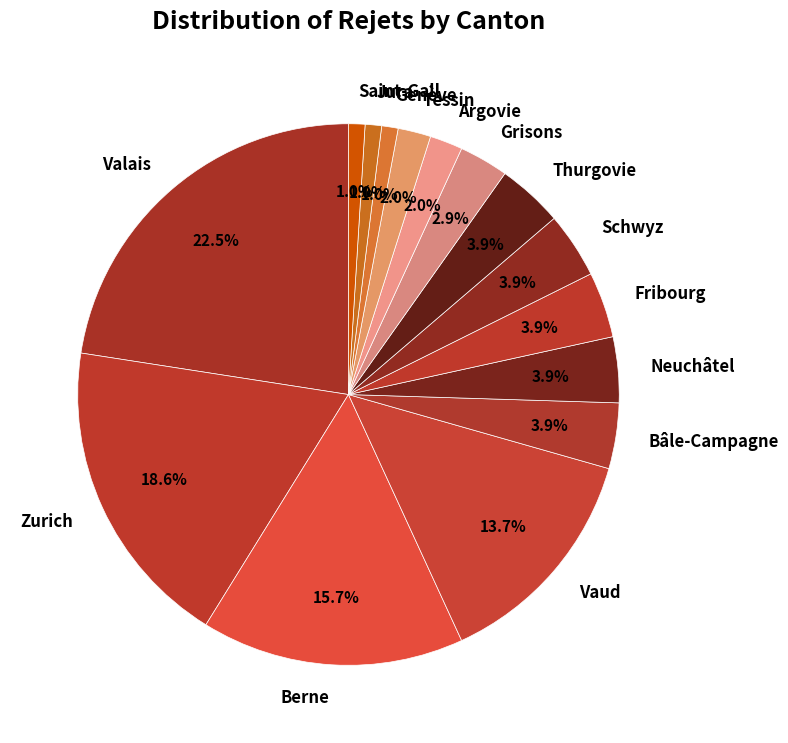

To the nearest percent, what is the average slice percentage?

7%